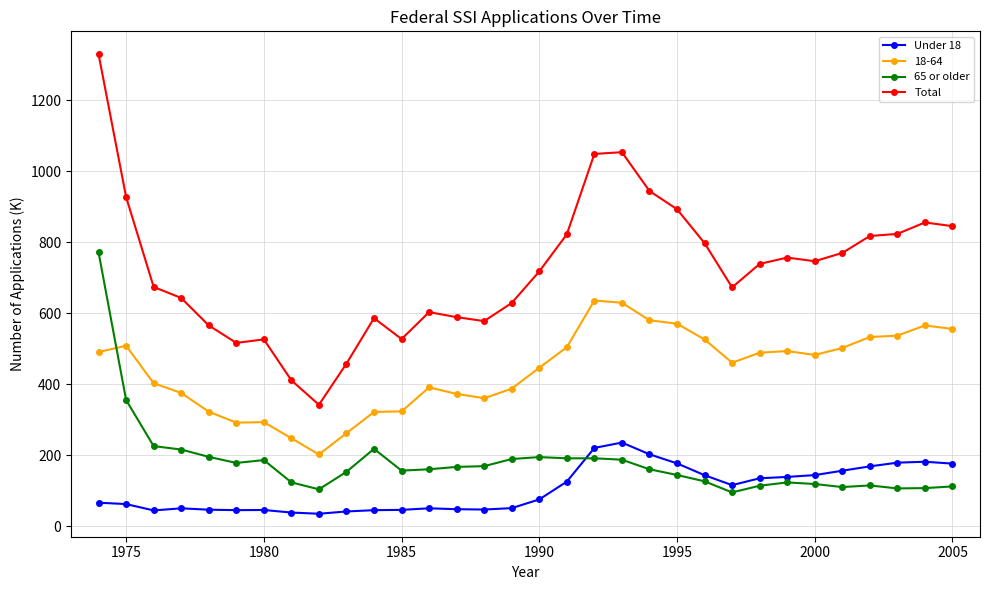

List the series in order of their peak value, lowest first.

Under 18, 18-64, 65 or older, Total